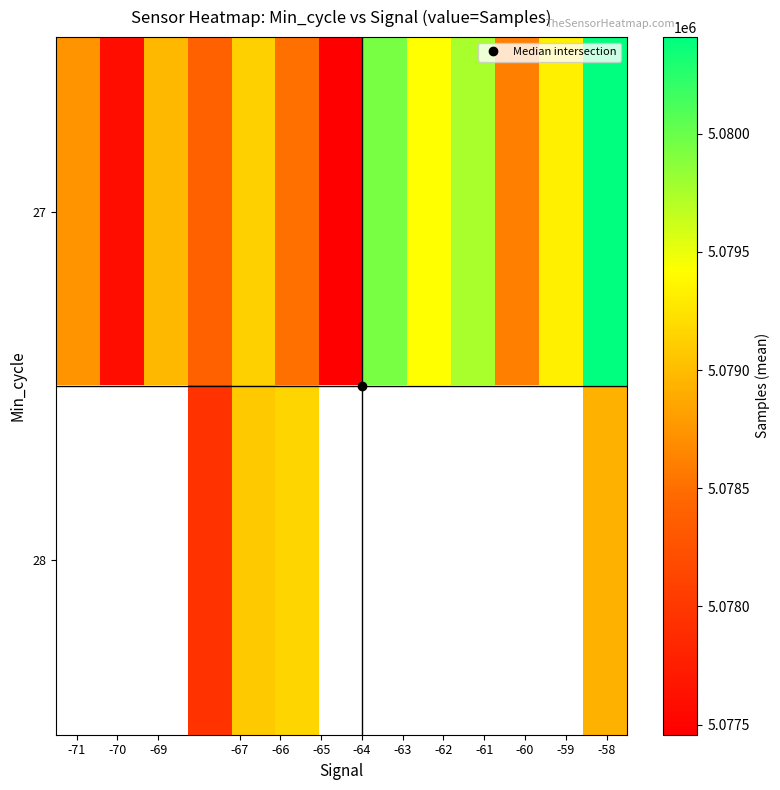

Which series has the widest spread of values?

27